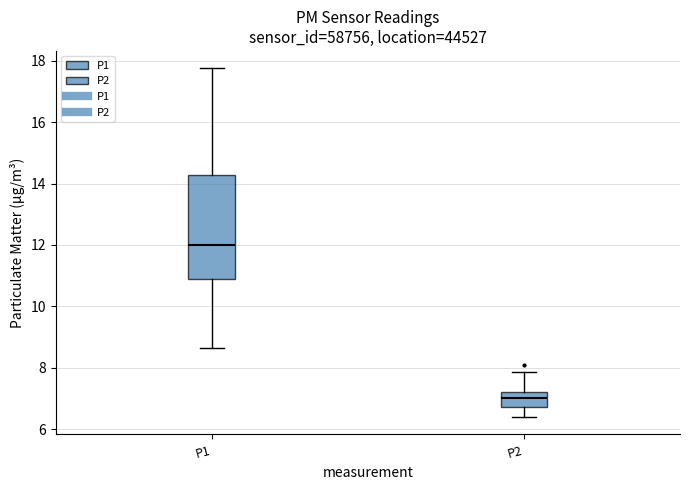

Which box's median line is the lowest?

P2